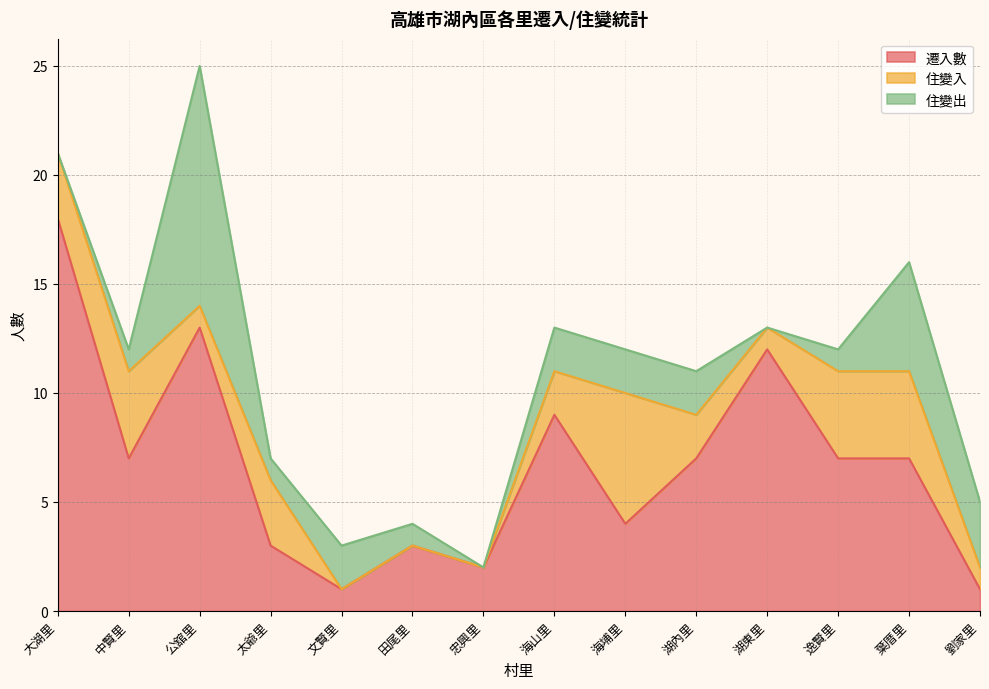

Does the chart have visible grid lines?

Yes